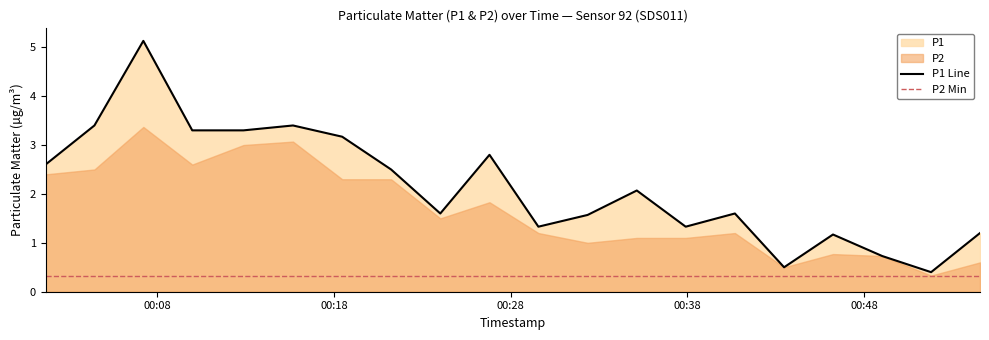

What value does the data have at 2023-11-19T00:40:41?

1.6